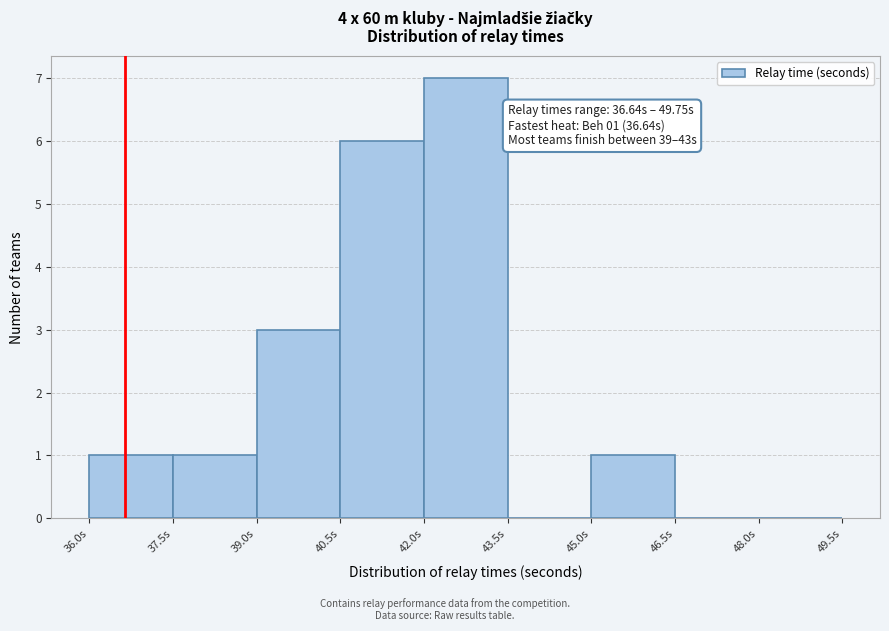

Over which range of the x-axis is the bar tallest?

42.0 to 43.5